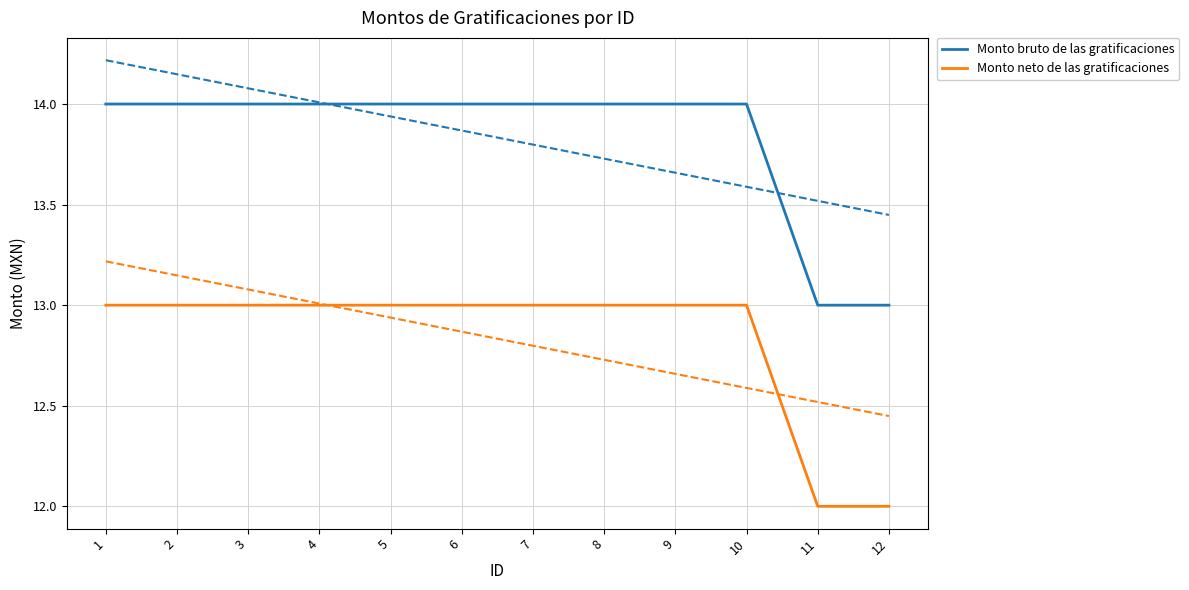

Which series changed the most between 2 and 10?

Monto bruto de las gratificaciones